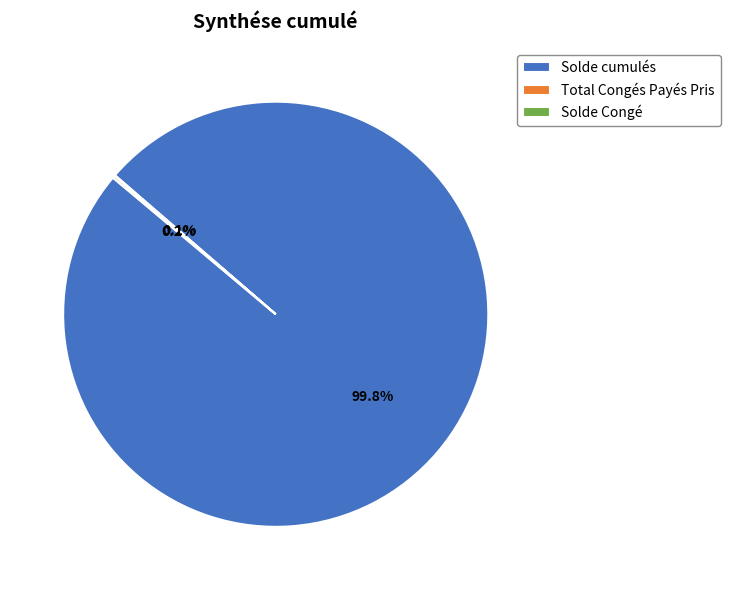

Which category has the biggest portion of the pie?

Solde cumulés